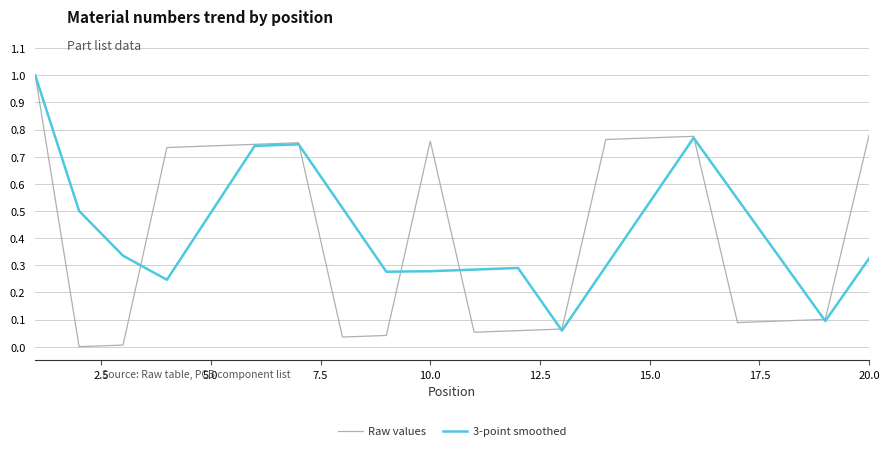

What is the maximum value for 3-point smoothed?

1.0